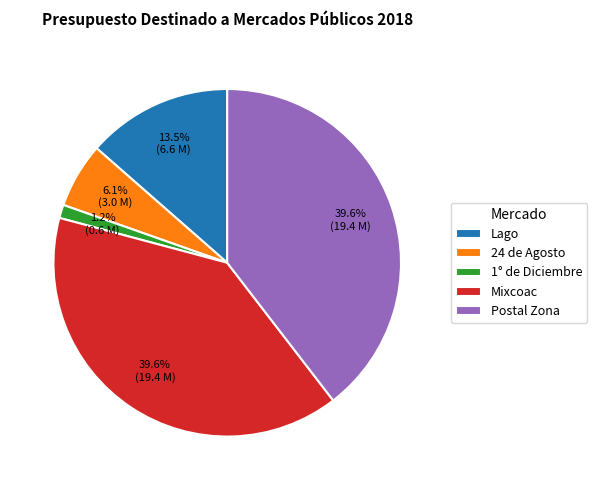

To the nearest percent, what is the average slice percentage?

20%